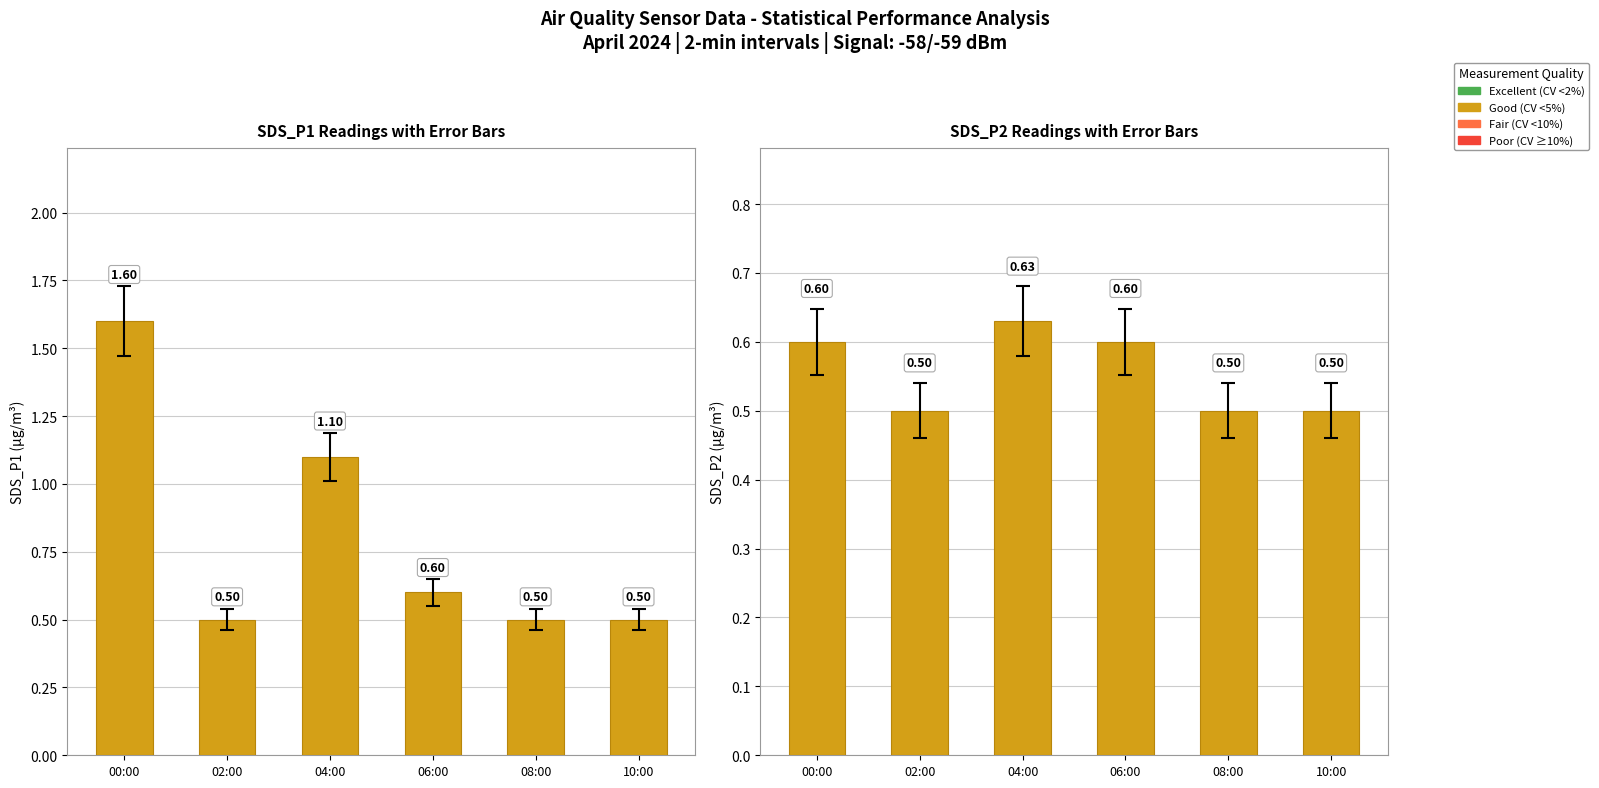

What is the average value of the SDS_P2 series?

0.6